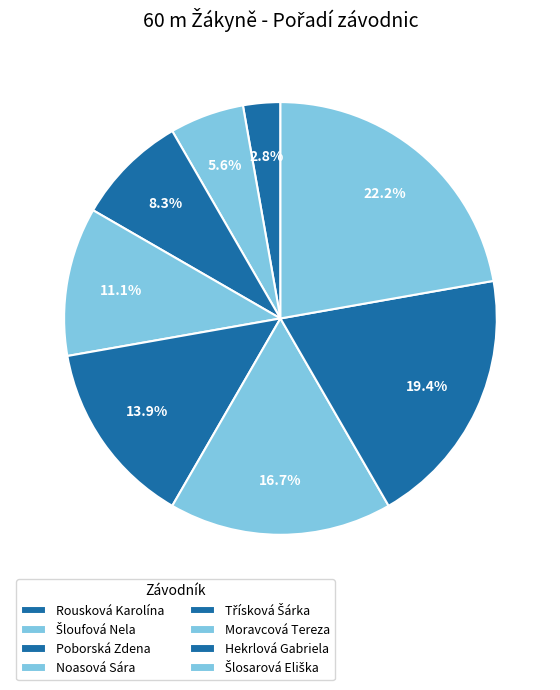

Which category has the smallest portion of the pie?

Rousková Karolína